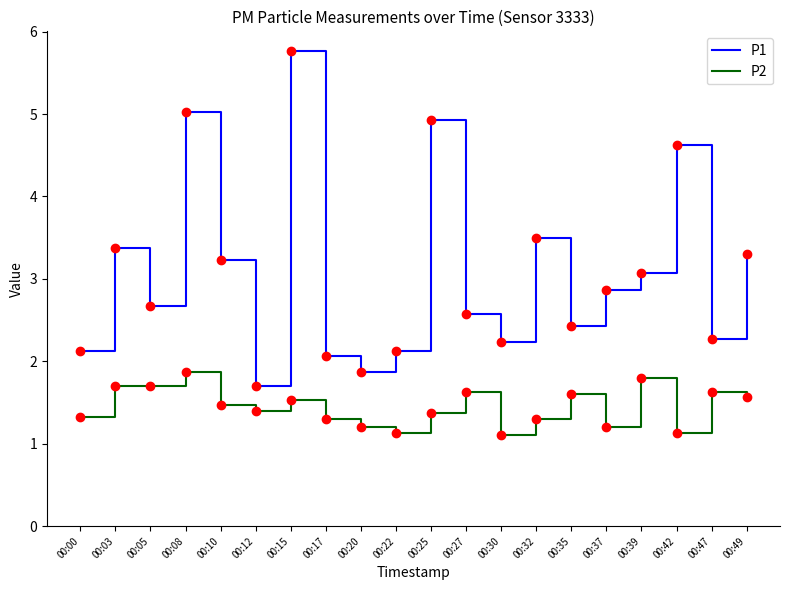

How many categories are shown in the chart?

20